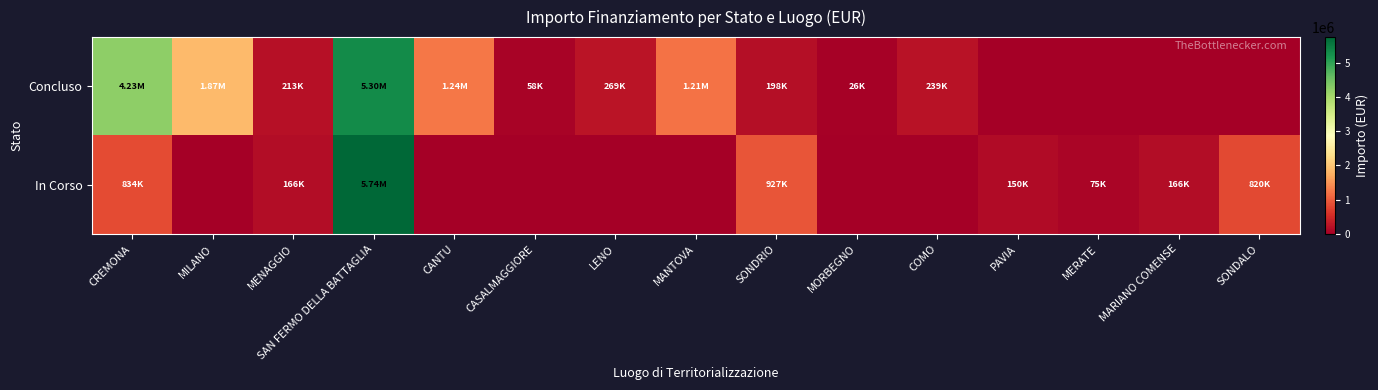

Reading left to right, list all the values displayed in this chart.

Concluso: CREMONA=4232186.8	MILANO=1866366.7	MENAGGIO=212514.4	SAN FERMO DELLA BATTAGLIA=5304014.7	CANTU=1242450.0	CASALMAGGIORE=57564.0	LENO=269021.9	MANTOVA=1206048.8	SONDRIO=198433.0	MORBEGNO=26461.8	COMO=238753.7	PAVIA=0.0	MERATE=0.0	MARIANO COMENSE=0.0	SONDALO=0.0
In Corso: CREMONA=833874.0	MILANO=0.0	MENAGGIO=165553.7	SAN FERMO DELLA BATTAGLIA=5742257.7	CANTU=0.0	CASALMAGGIORE=0.0	LENO=0.0	MANTOVA=0.0	SONDRIO=927163.6	MORBEGNO=0.0	COMO=0.0	PAVIA=149694.7	MERATE=75000.0	MARIANO COMENSE=165553.7	SONDALO=820318.0